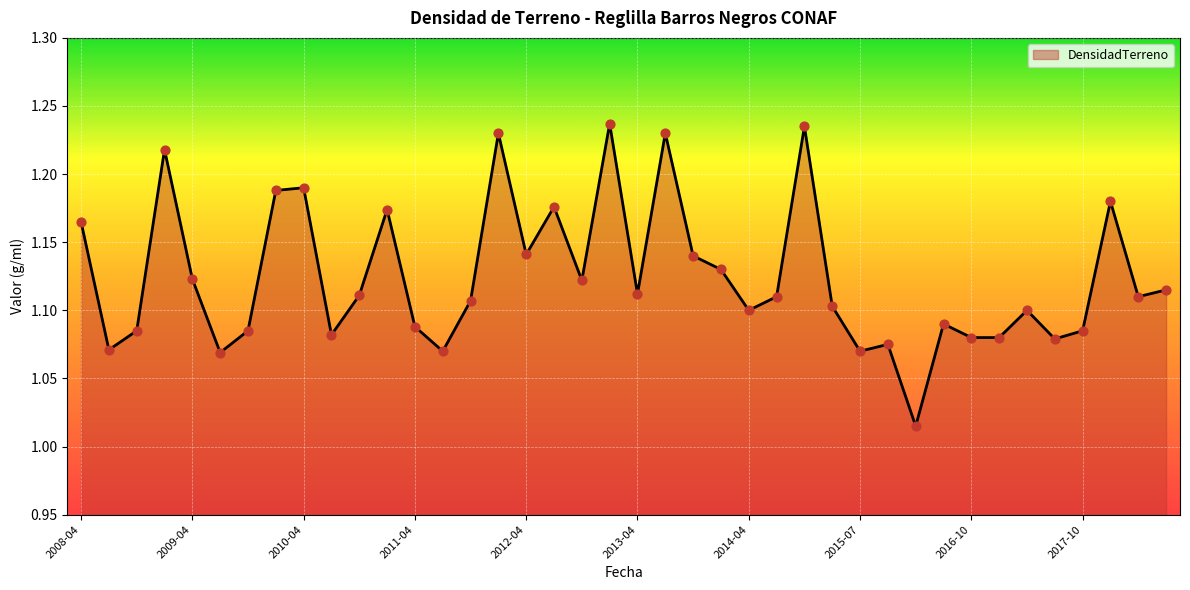

Does the chart have visible grid lines?

Yes